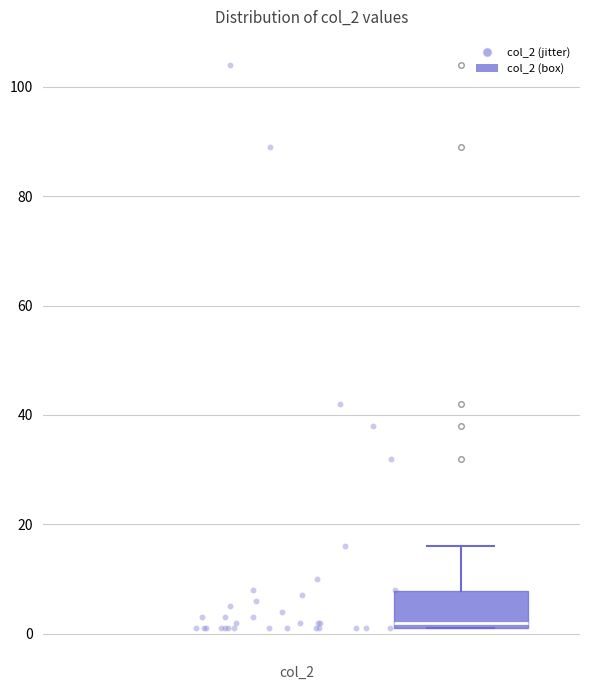

Read this box plot against the y-axis: the position of the median line, the range covered by the box, and the ends of both whiskers. The values are not printed on the chart, so give them approximately, as read against the axis.

median 2 (just above the box's lower edge), box 2 to 8, whiskers 2 to 16